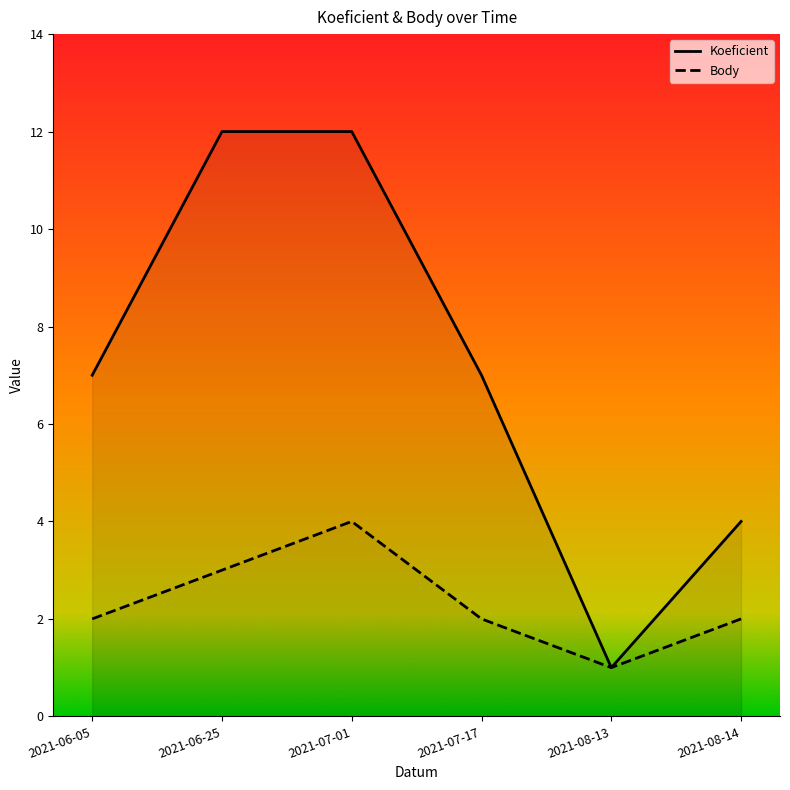

Reading left to right, what are all the values shown in this chart?

Koeficient: 2021-06-05=7	2021-06-25=12	2021-07-01=12	2021-07-17=7	2021-08-13=1	2021-08-14=4
Body: 2021-06-05=2	2021-06-25=3	2021-07-01=4	2021-07-17=2	2021-08-13=1	2021-08-14=2